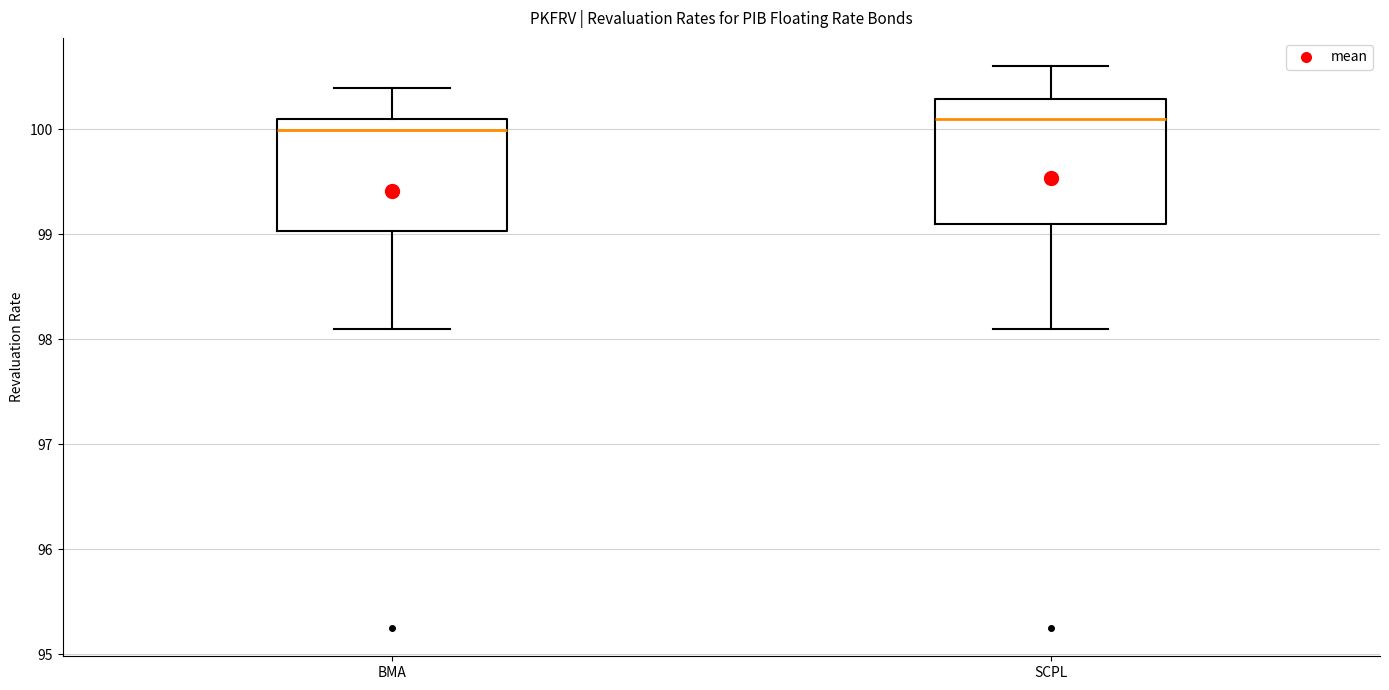

Reading left to right, transcribe this box plot: for each box, give where its median line is, the range the box spans, and where its two whiskers end, as read against the y-axis. The values are not printed on the chart, so give them approximately, as read against the axis.

BMA: median 100.0, box 99.0 to 100.1, whiskers 98.1 to 100.4
SCPL: median 100.1, box 99.1 to 100.3, whiskers 98.1 to 100.6